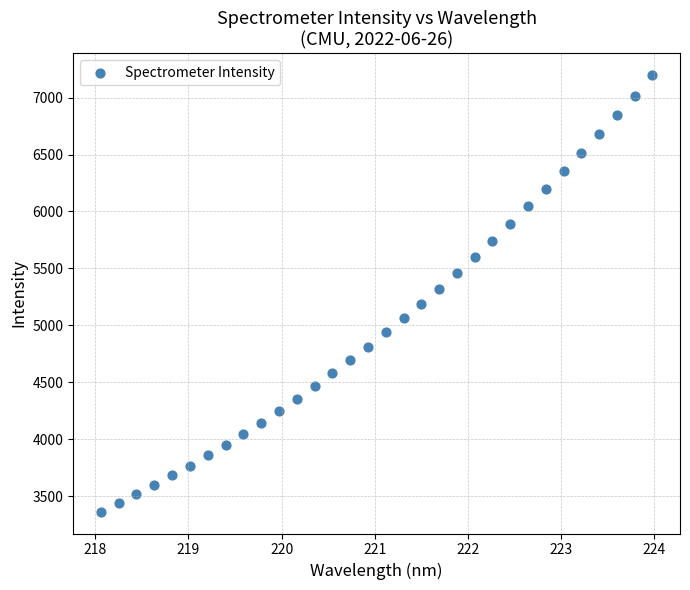

What is the range of Y values (max minus min)?

3833.5